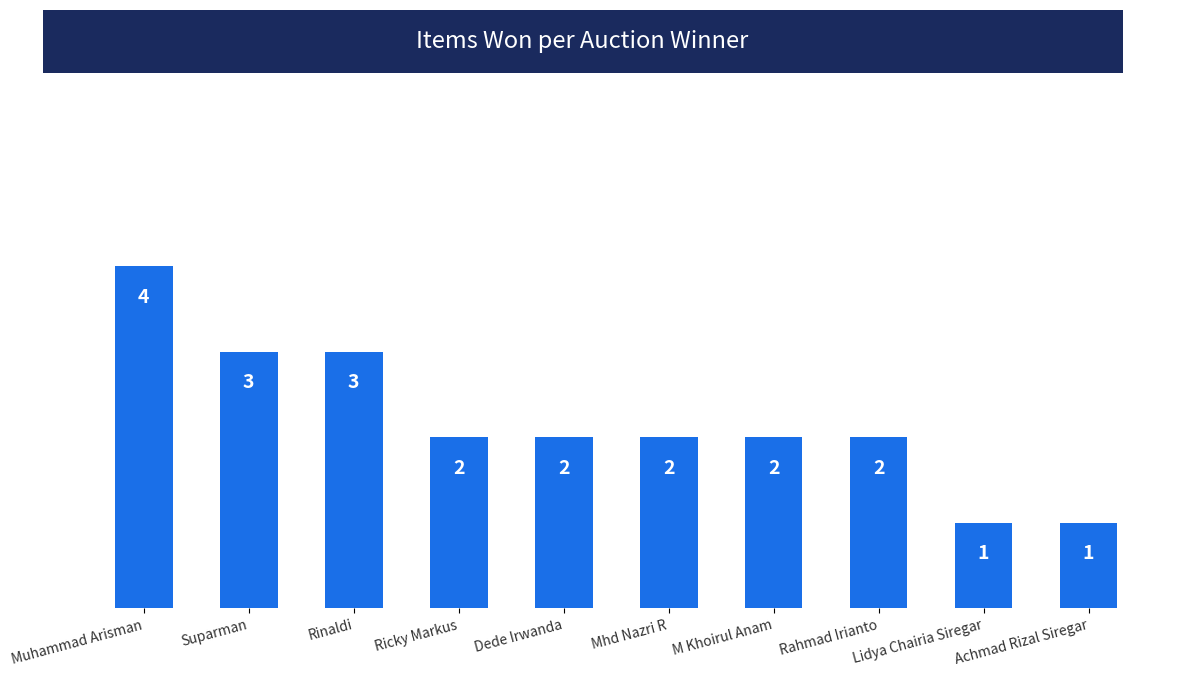

The chart shows a value of 3 at Suparman. True or false?

True